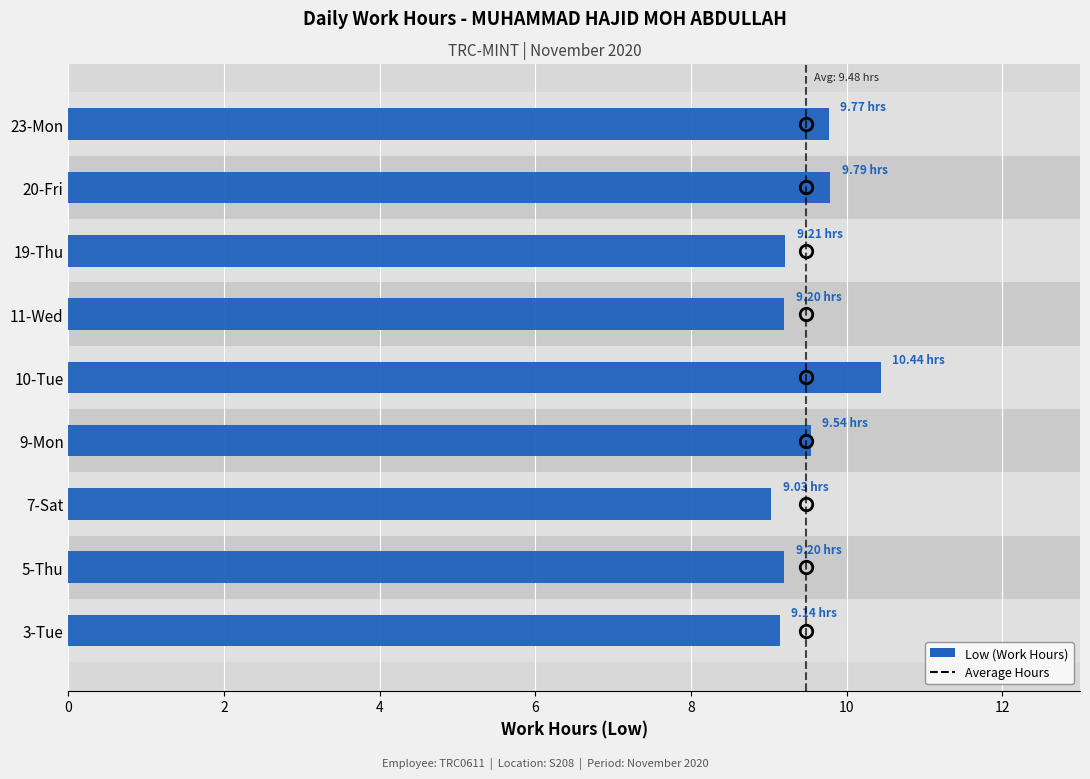

How many bars are there in total?

9